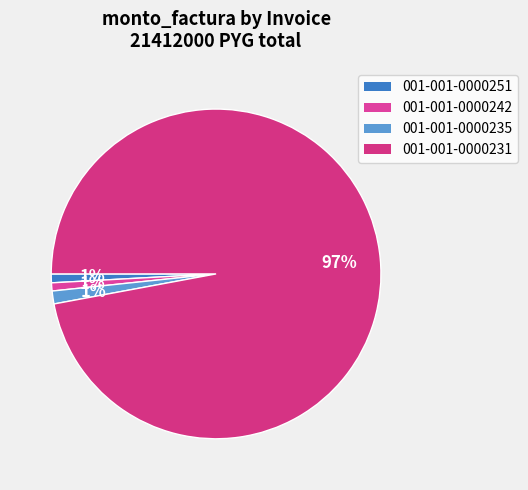

How many slices are in this pie chart?

4